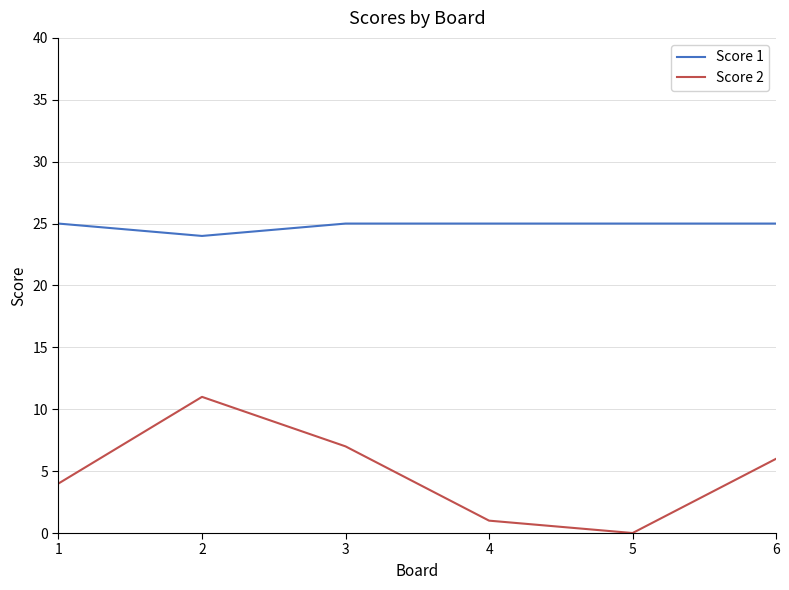

Reading left to right, what are all the values shown in this chart?

Score 1: 1=25	2=24	3=25	4=25	5=25	6=25
Score 2: 1=4	2=11	3=7	4=1	5=0	6=6